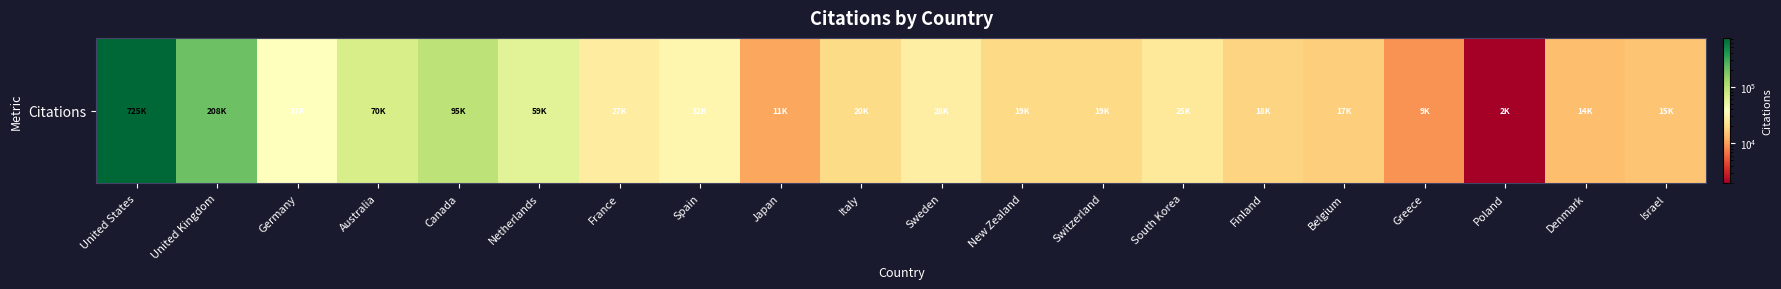

What is the change in value from Finland to Belgium?

-1210